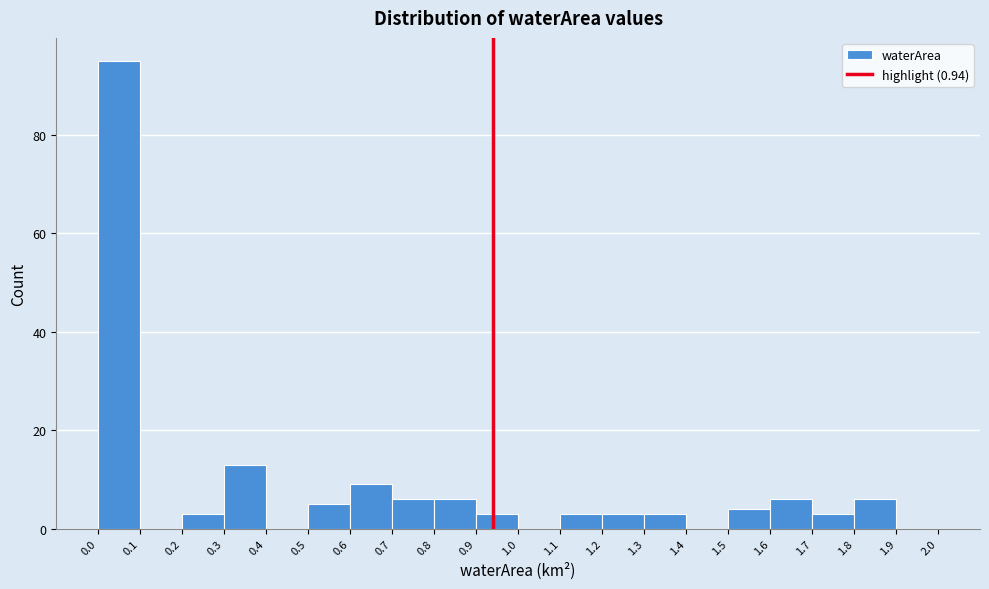

Which range on the x-axis has the tallest bar?

0.0 to 0.1